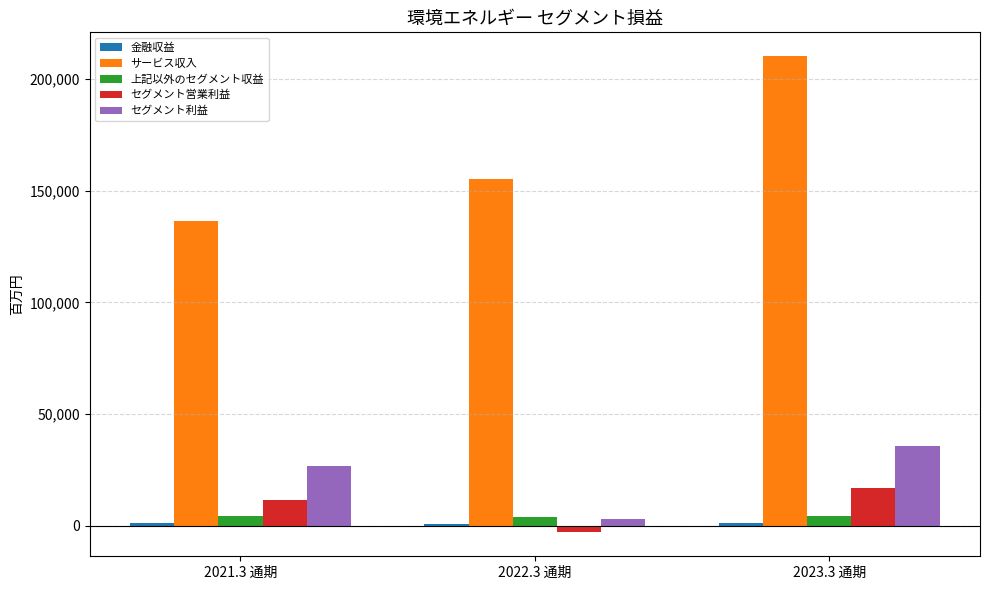

The value of セグメント利益 at 2023.3 通期 is 10021. True or false?

False